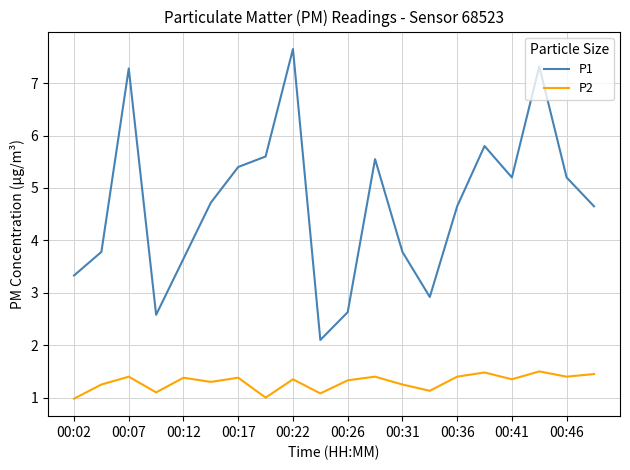

Which series has the widest spread of values?

P1